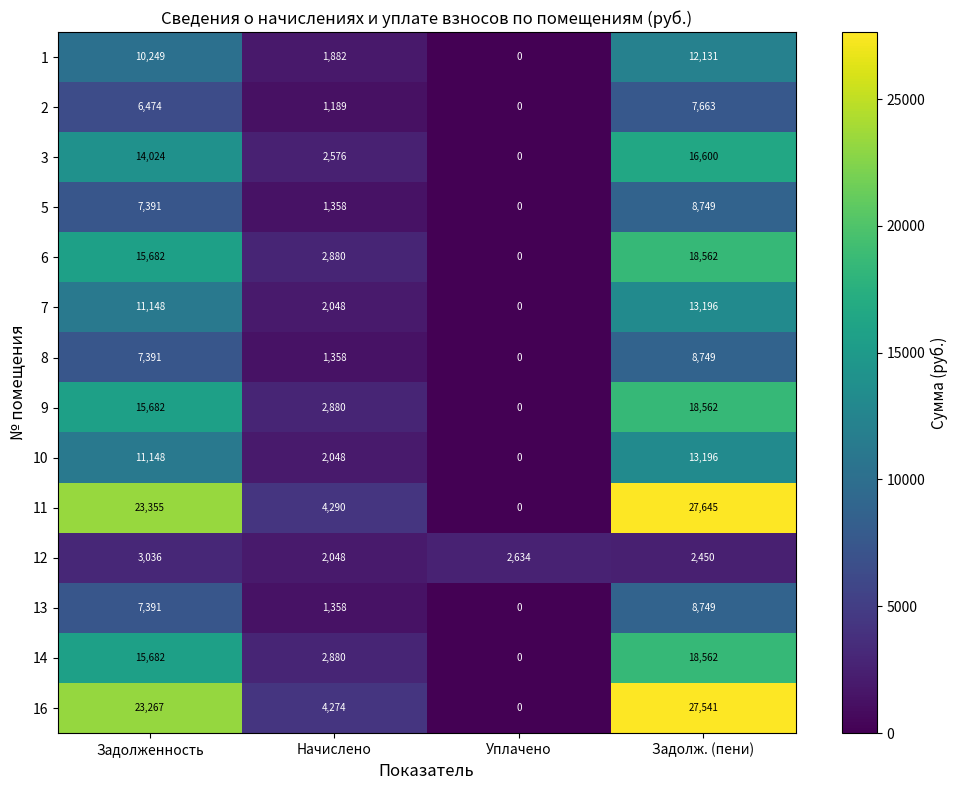

True or false: 12 has a value of 2048 at Начислено.

True